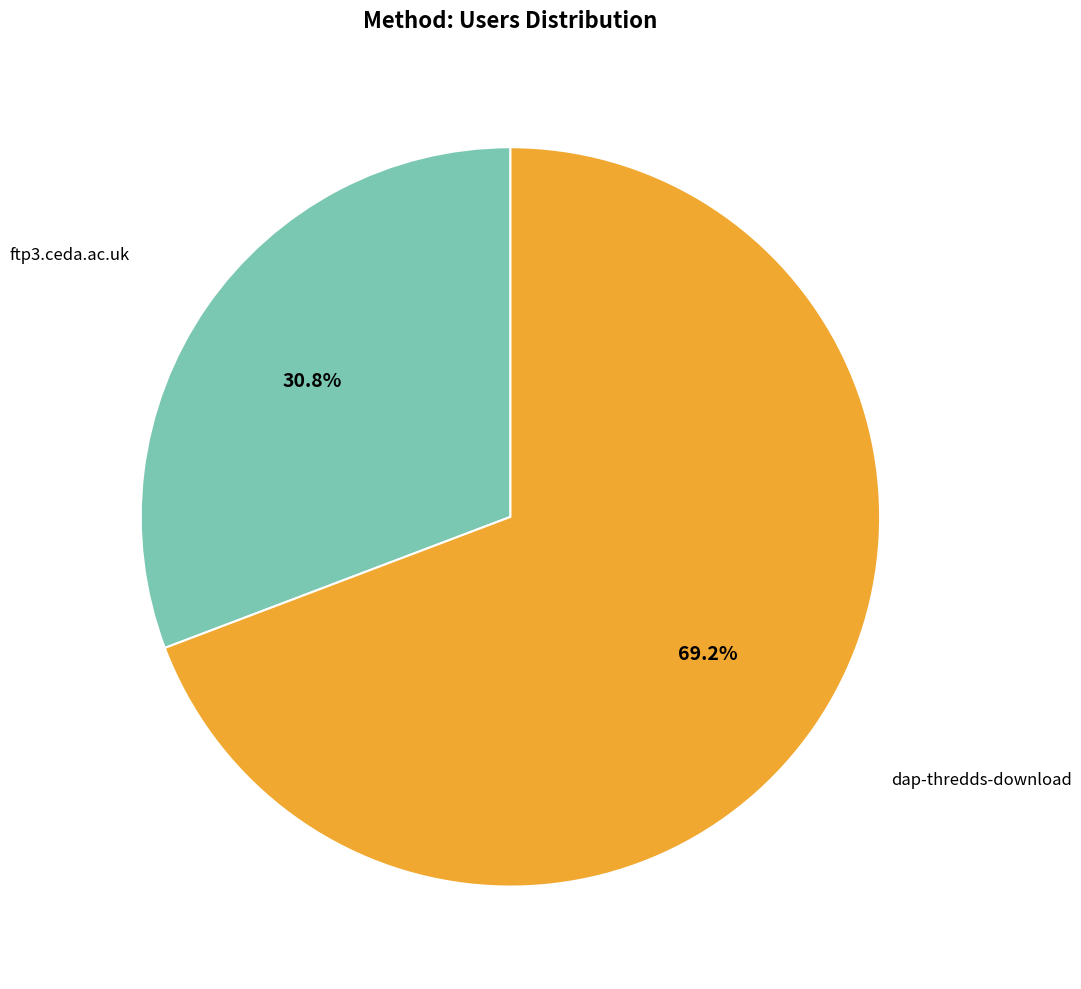

Count the number of slices in the pie.

2